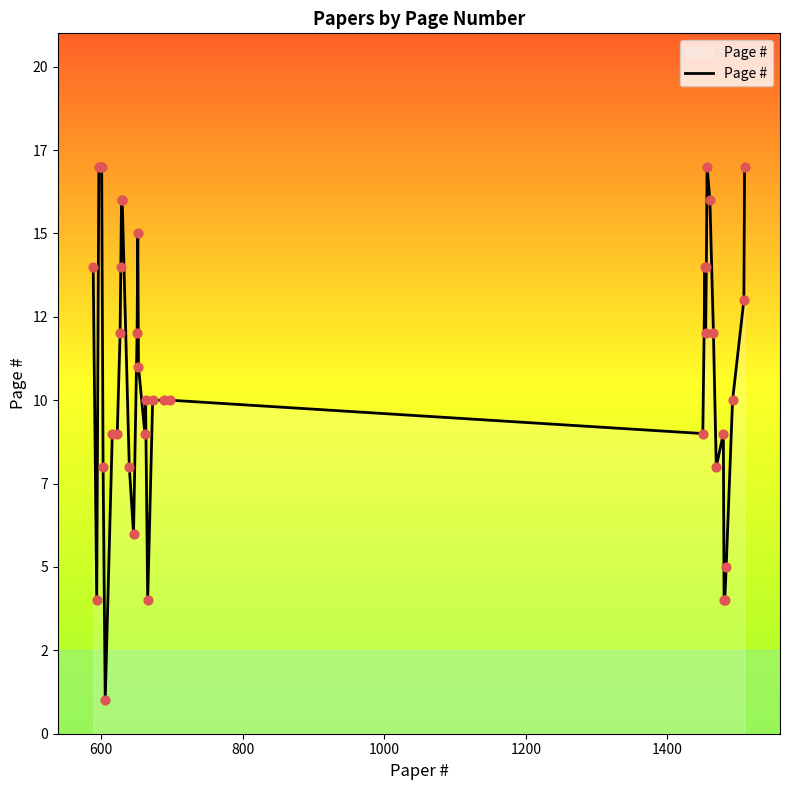

Does the chart have visible grid lines?

No